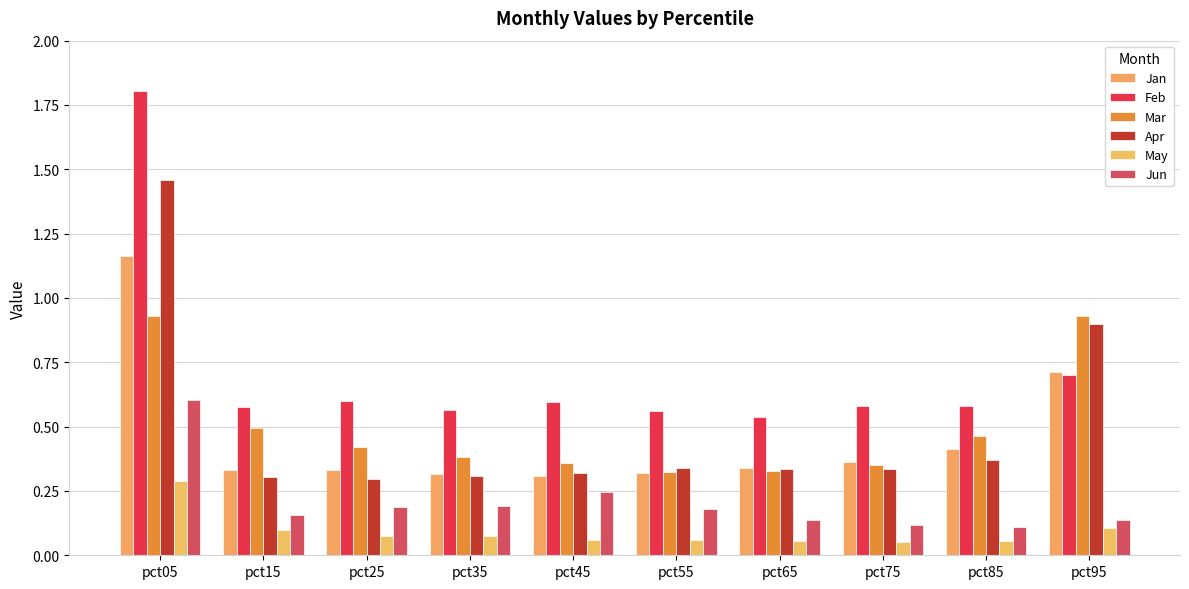

What is the greatest value displayed?

1.8